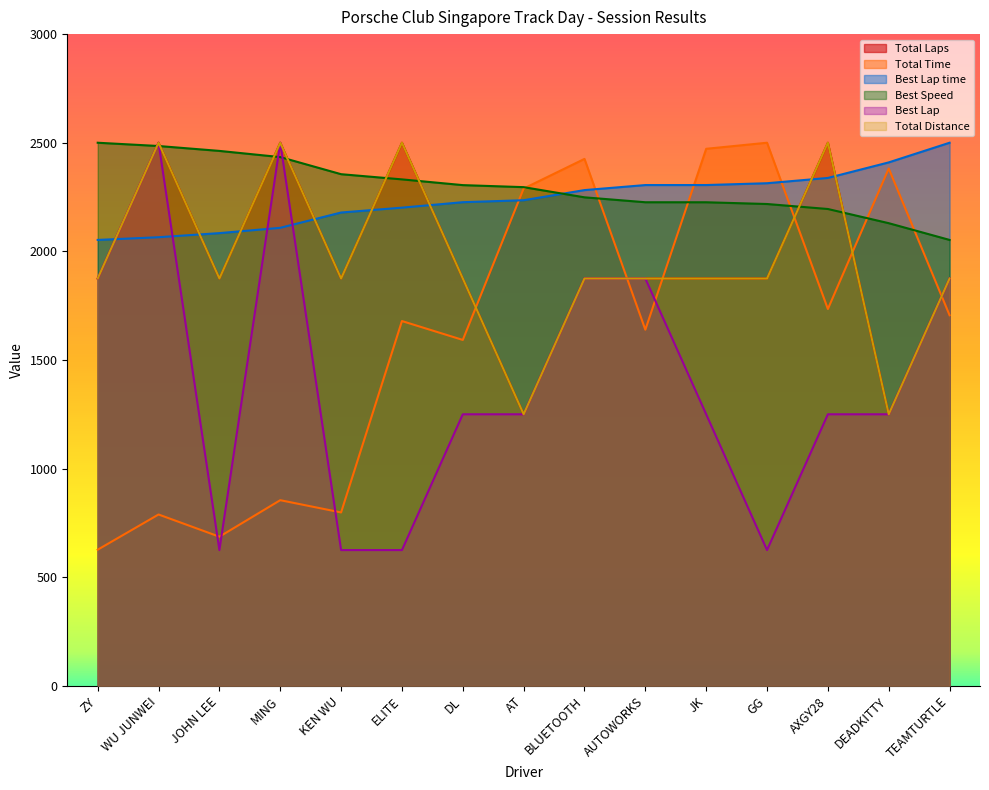

Does the chart have visible grid lines?

No